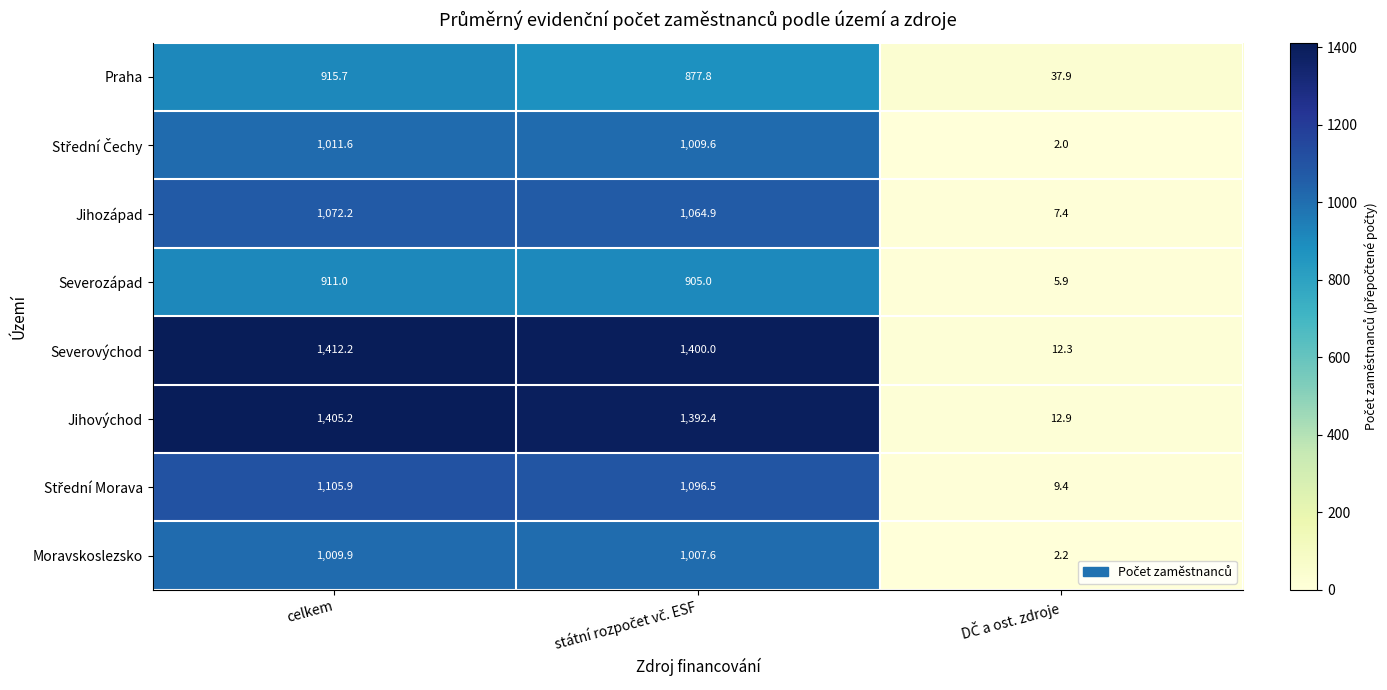

What is the sum of all Praha values?

1831.4